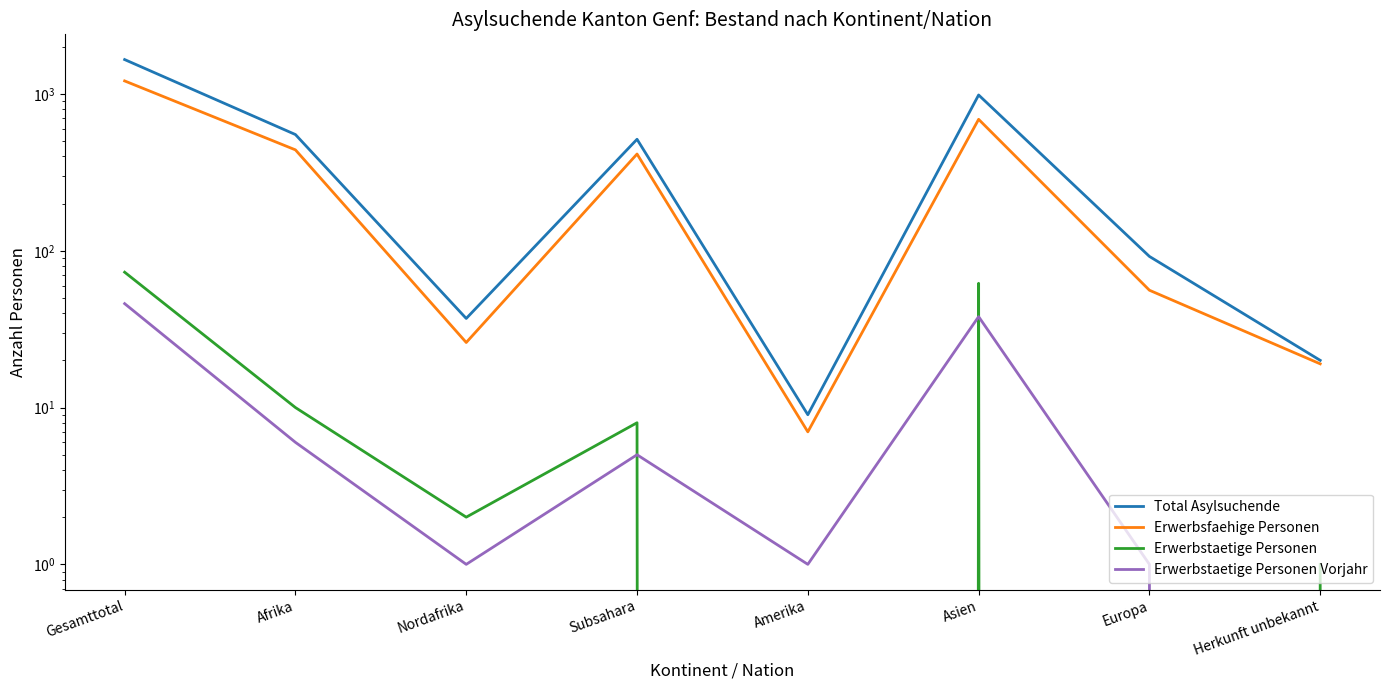

What position from the right is Europa?

2